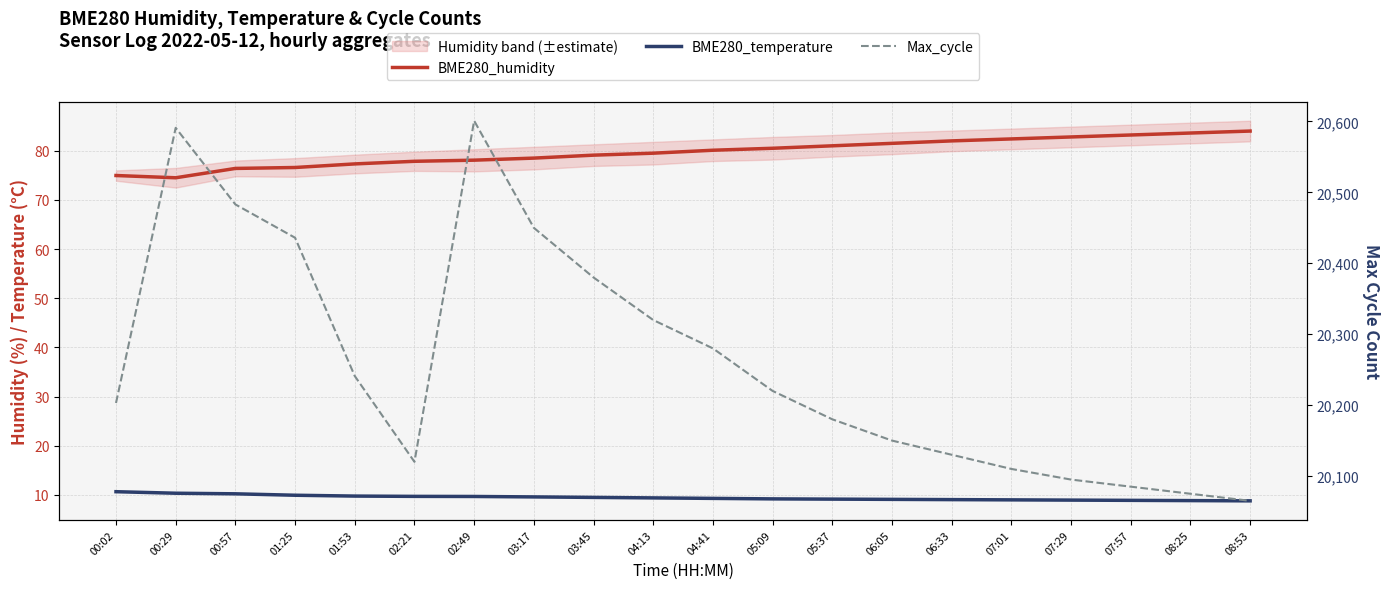

What value does the Max_cycle series have at 01:25?

20436.0